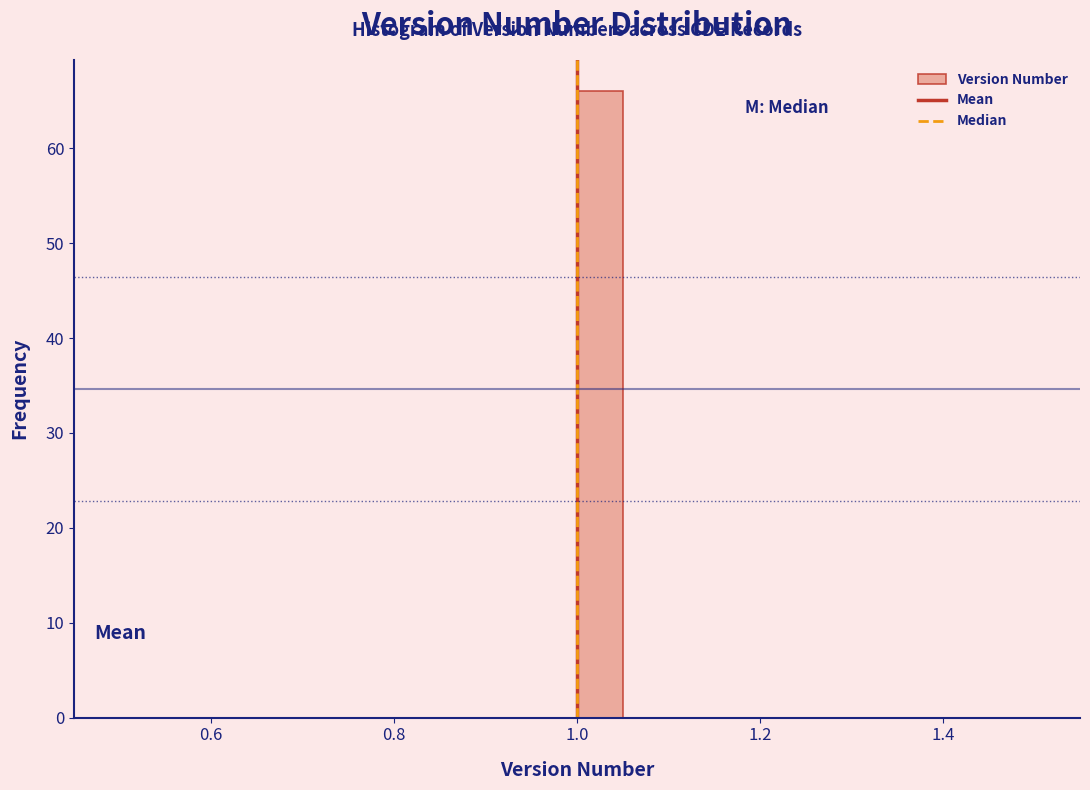

Read against the x-axis, roughly where is the centre of the tallest bar?

1.02